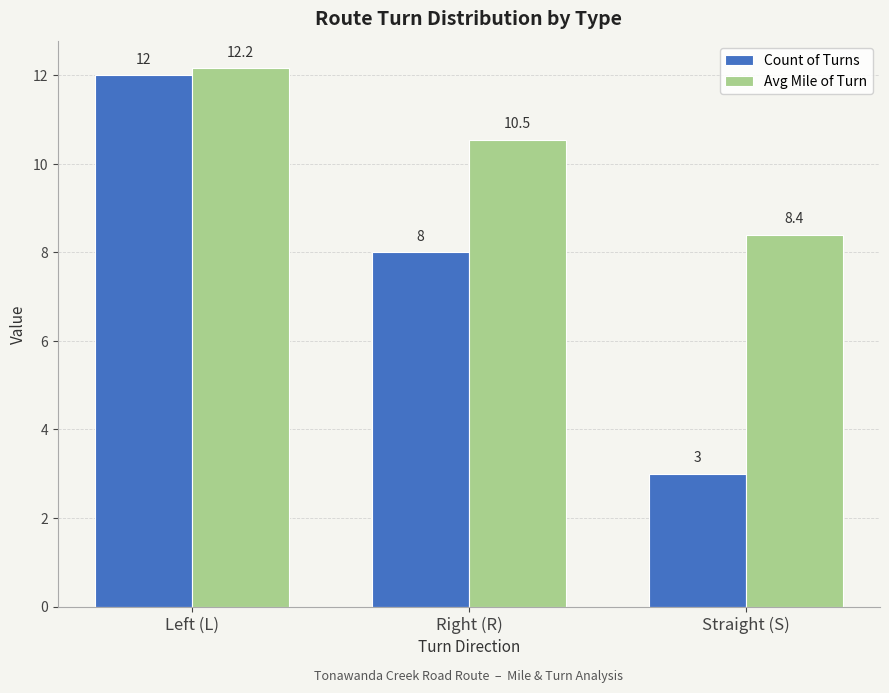

Which series has the largest range (max minus min)?

Count of Turns